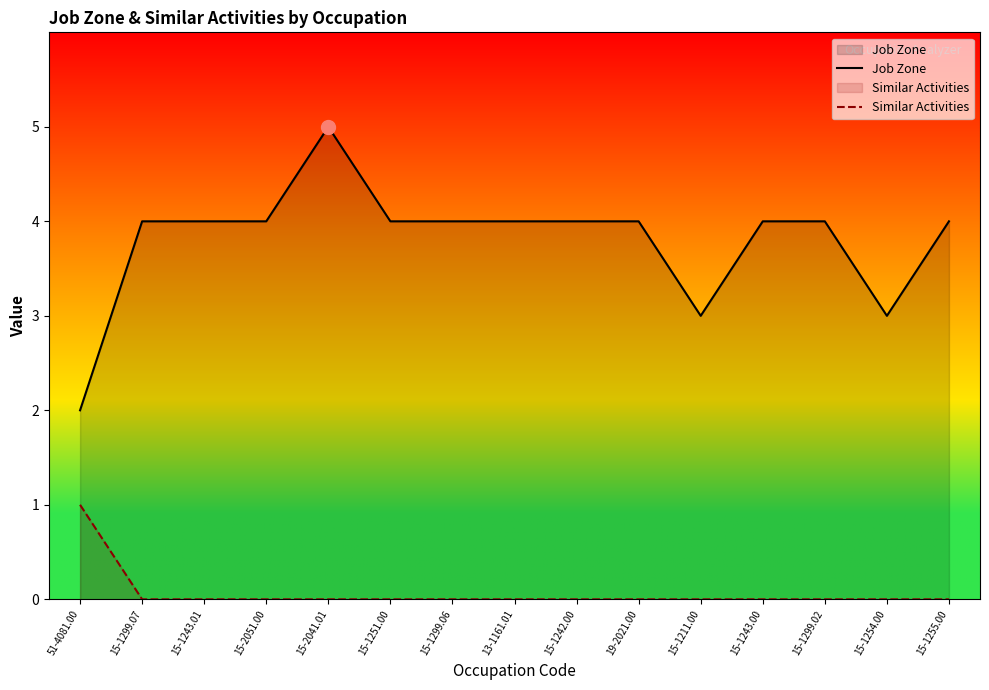

What is the total value across all series at 15-1211.00?

3